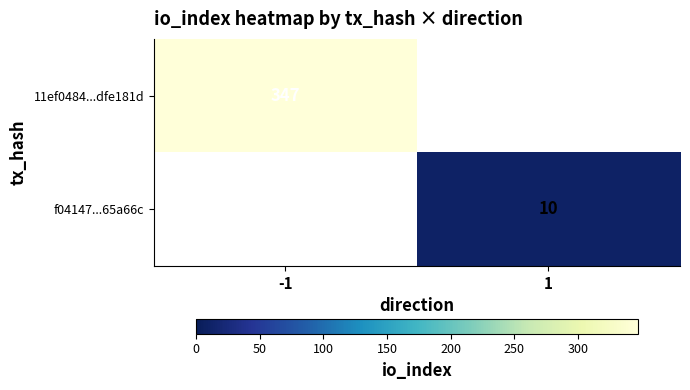

True or false: f04147...65a66c has a value of 14 at 1.

False